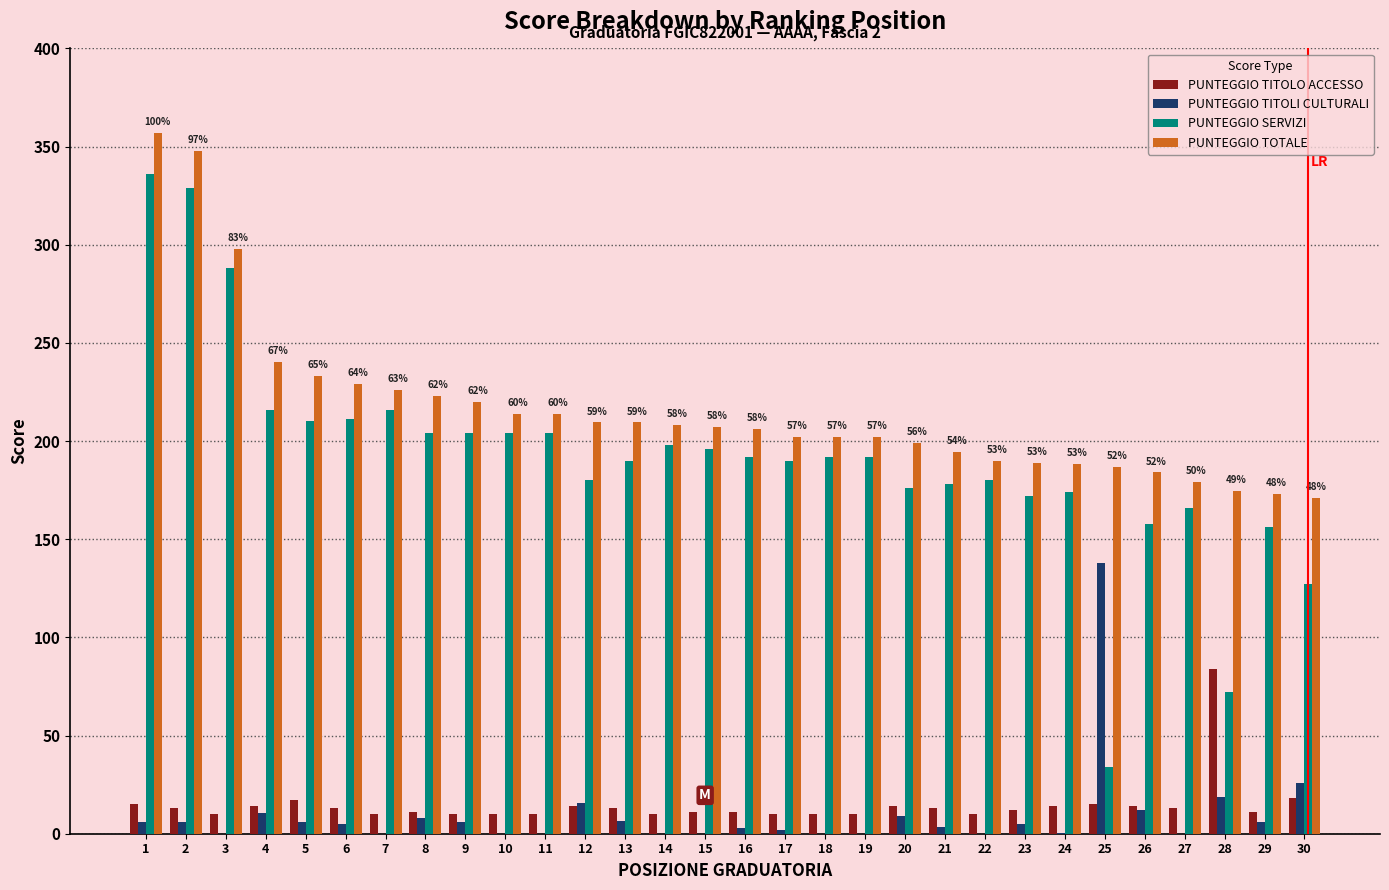

How many groups of bars are there?

30